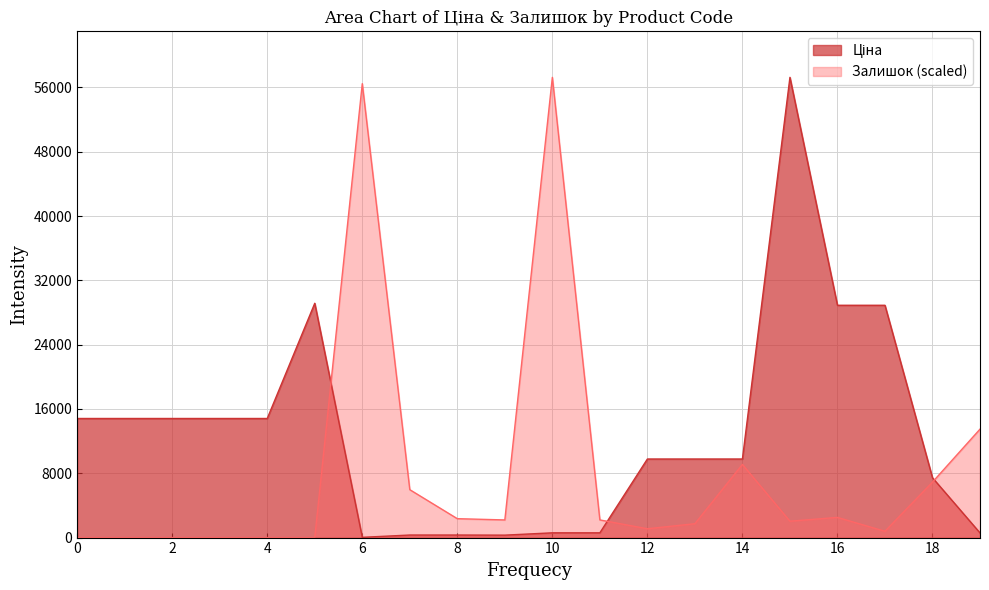

How many series are shown in this chart?

2